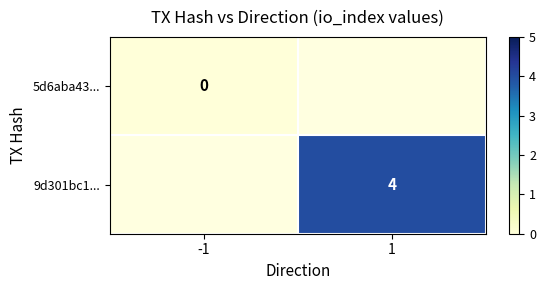

Is it true that 9d301bc1... equals 4 at 1?

True